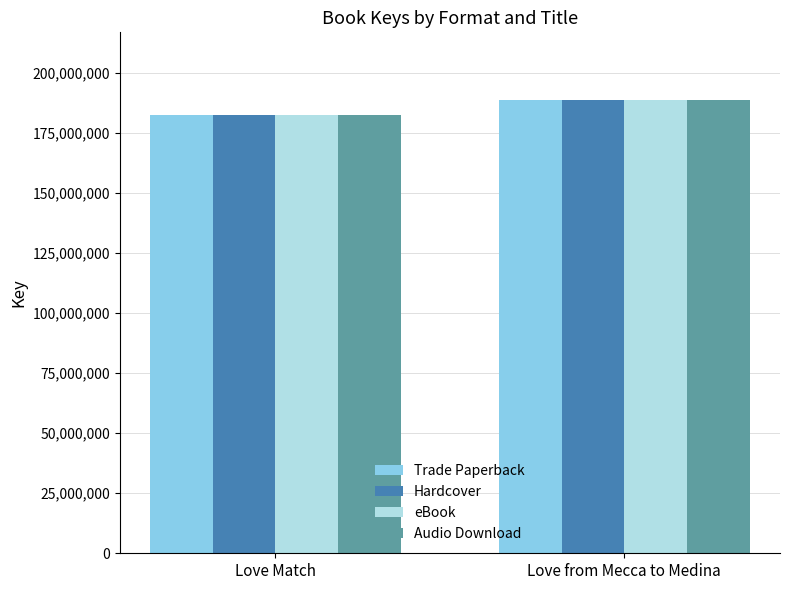

What is the label of the 1st bar from the right?

Love from Mecca to Medina